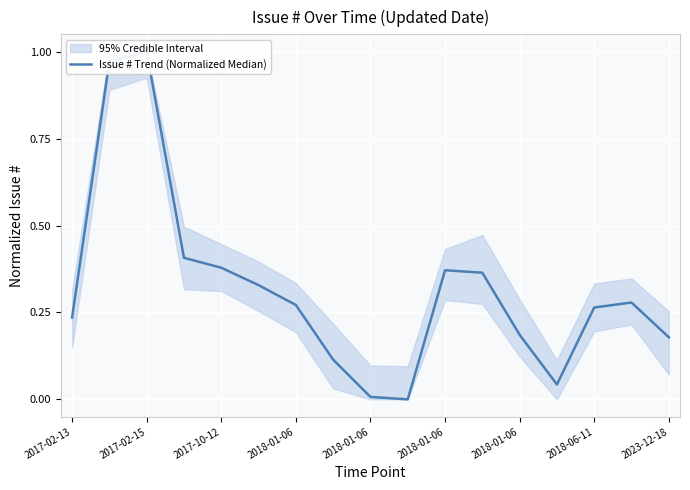

How many positive values are there?

16